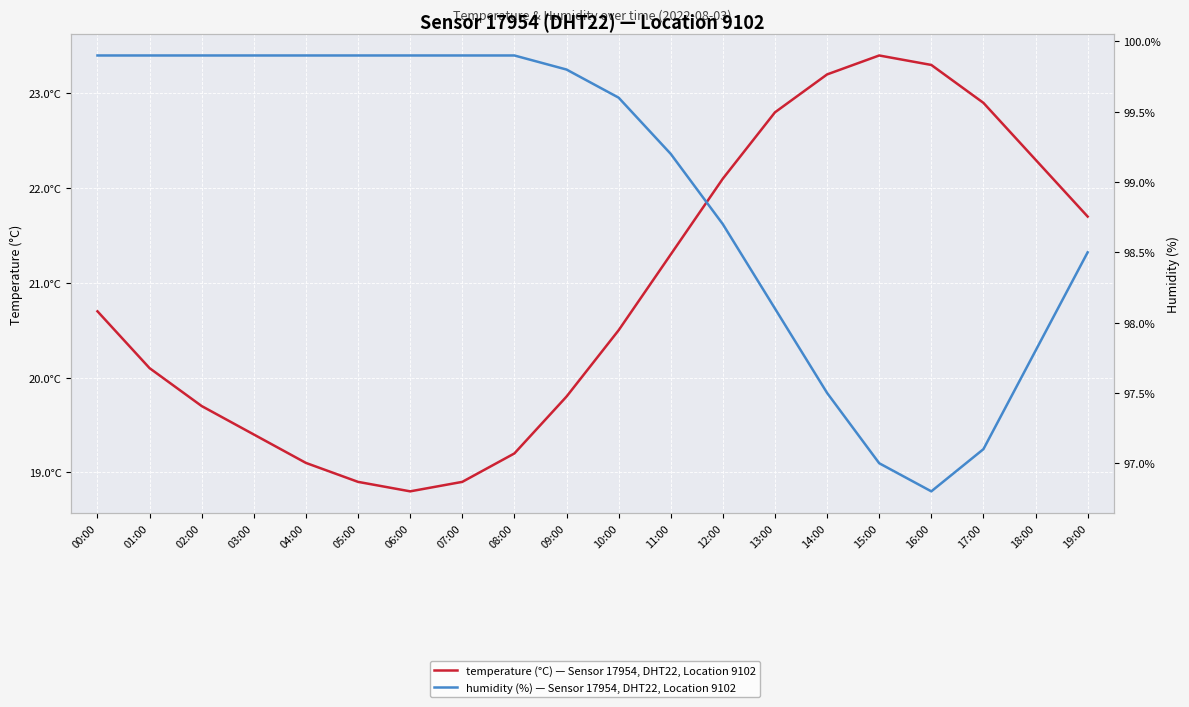

Is the value of humidity at 07:00 greater than the value of temperature at 10:00?

Yes